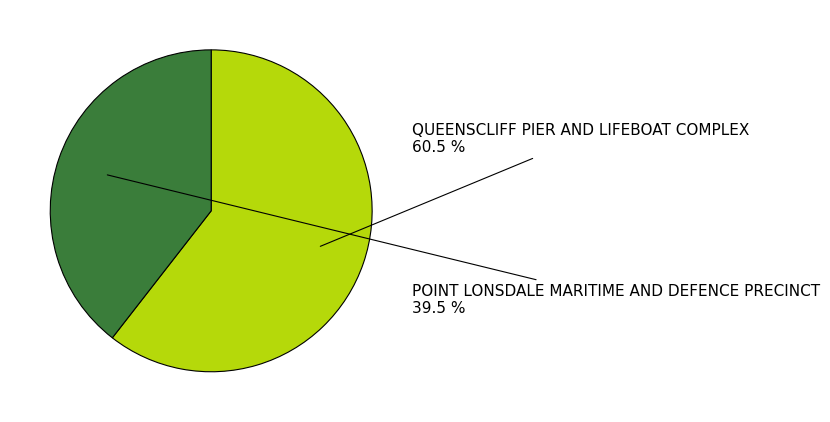

Does any single category account for the majority?

Yes